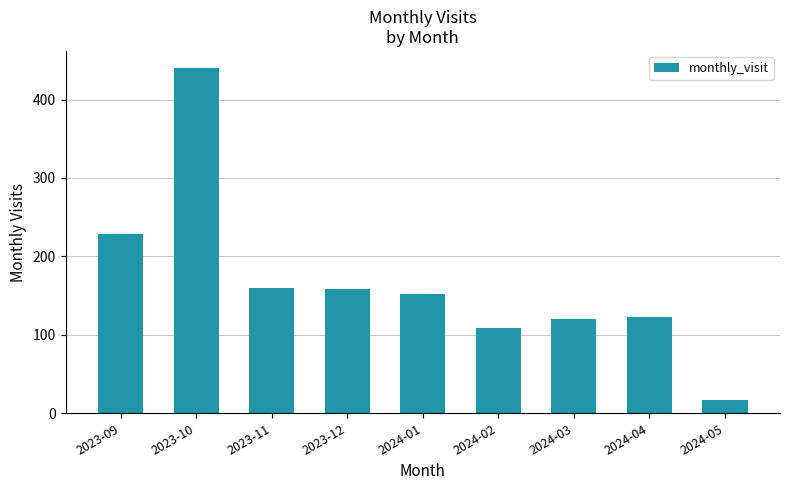

What is the label of the 1st bar from the right?

2024-05